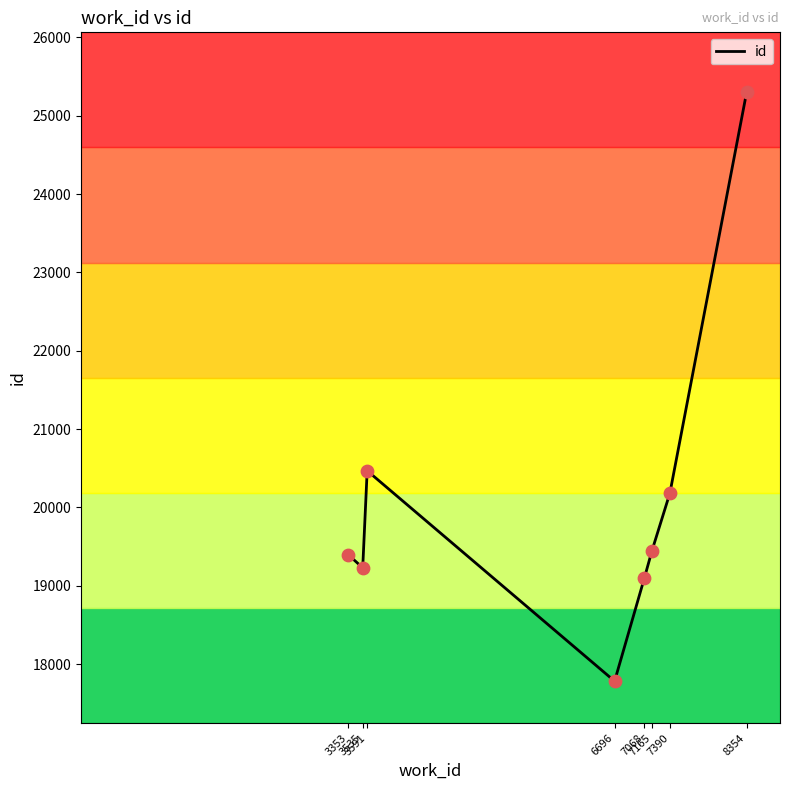

Which has a higher value, 7068 or 7165?

7165